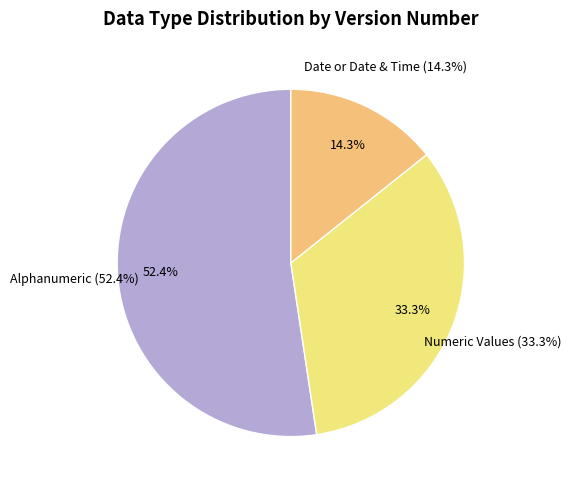

How many segments does this pie chart have?

2